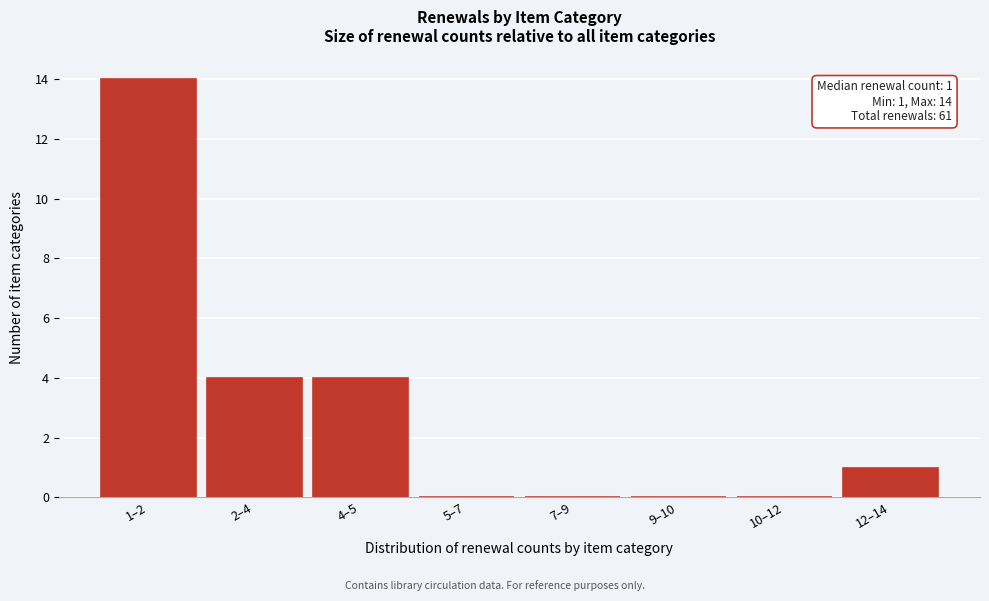

Reading left to right, list all the values displayed in this chart.

1–2=14	2–4=4	4–5=4	5–7=0	7–9=0	9–10=0	10–12=0	12–14=1